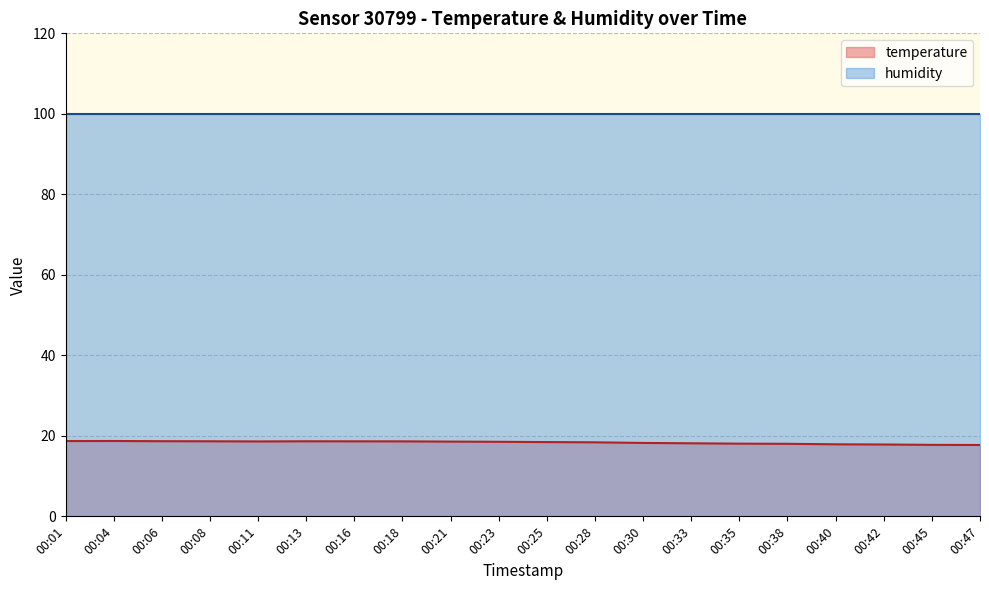

True or false: there are more than 1 points higher than both neighbors.

True